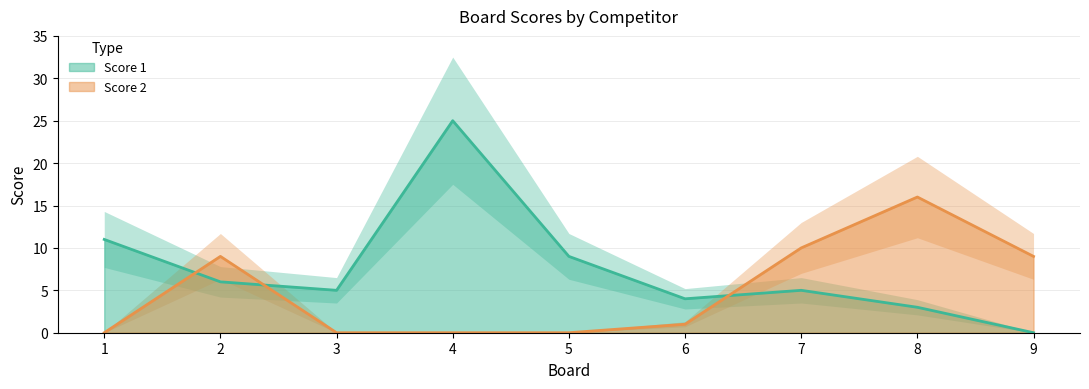

Which series ends up on top after the final intersection of Score 2 and Score 1?

Score 2